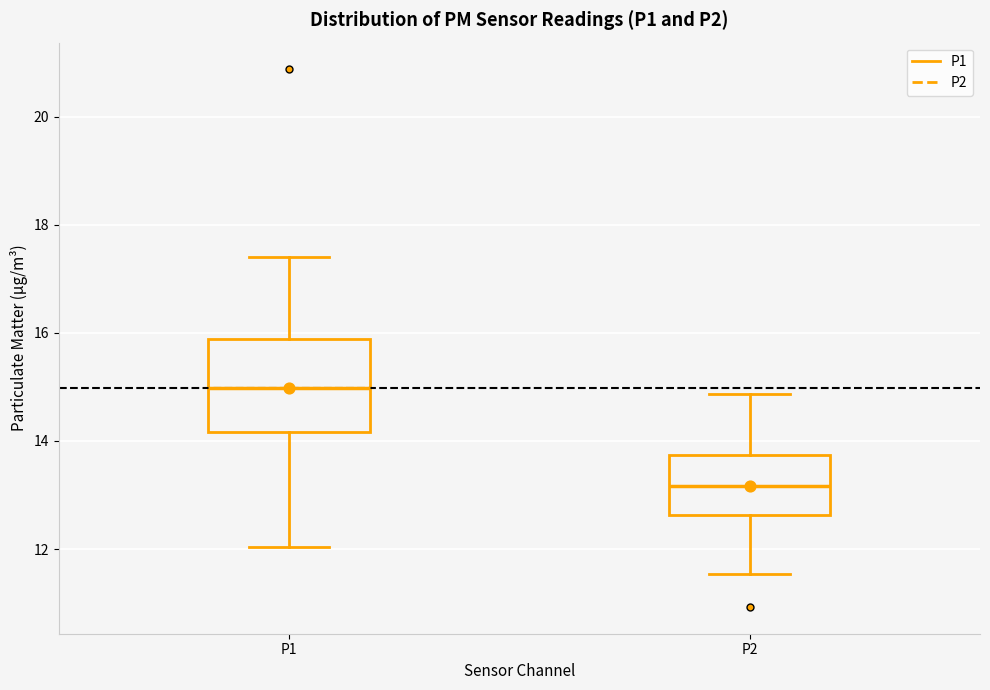

Reading left to right, read every box against the y-axis: the position of its median line, the range the box covers, and the ends of its whiskers. The values are not printed on the chart, so give them approximately, as read against the axis.

P1: median 15.0, box 14.2 to 15.8, whiskers 12.0 to 17.4
P2: median 13.2, box 12.6 to 13.8, whiskers 11.6 to 14.8